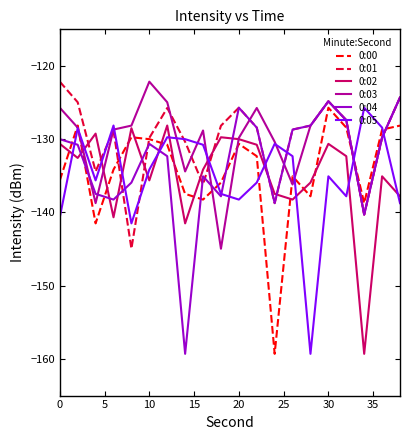

How many interior local valleys does the 0:00 series have?

5